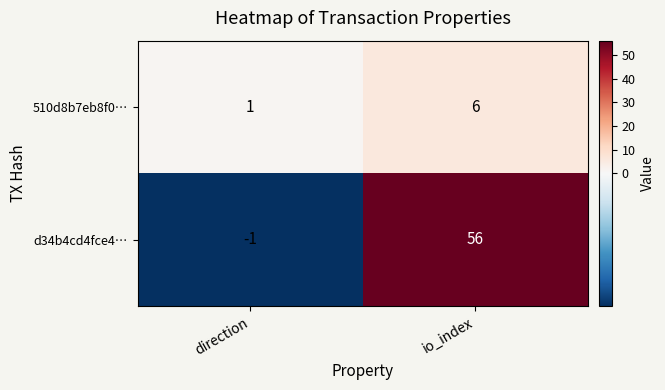

True or false: 510d8b7eb8f0… has a value of 2 at io_index.

False